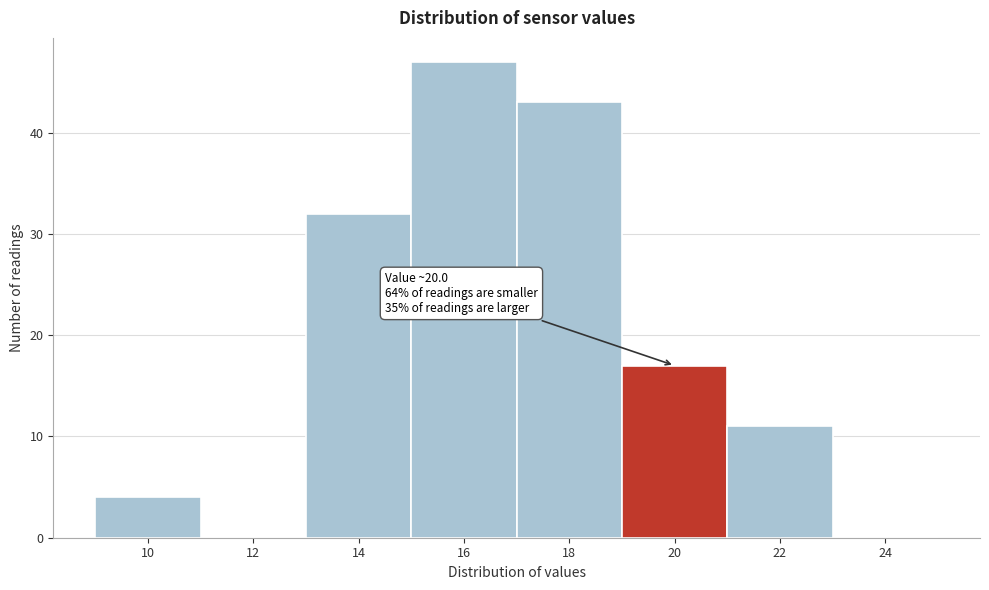

Reading left to right, transcribe all the data shown in this chart.

10=4	12=0	14=32	16=47	18=43	20=17	22=11	24=0